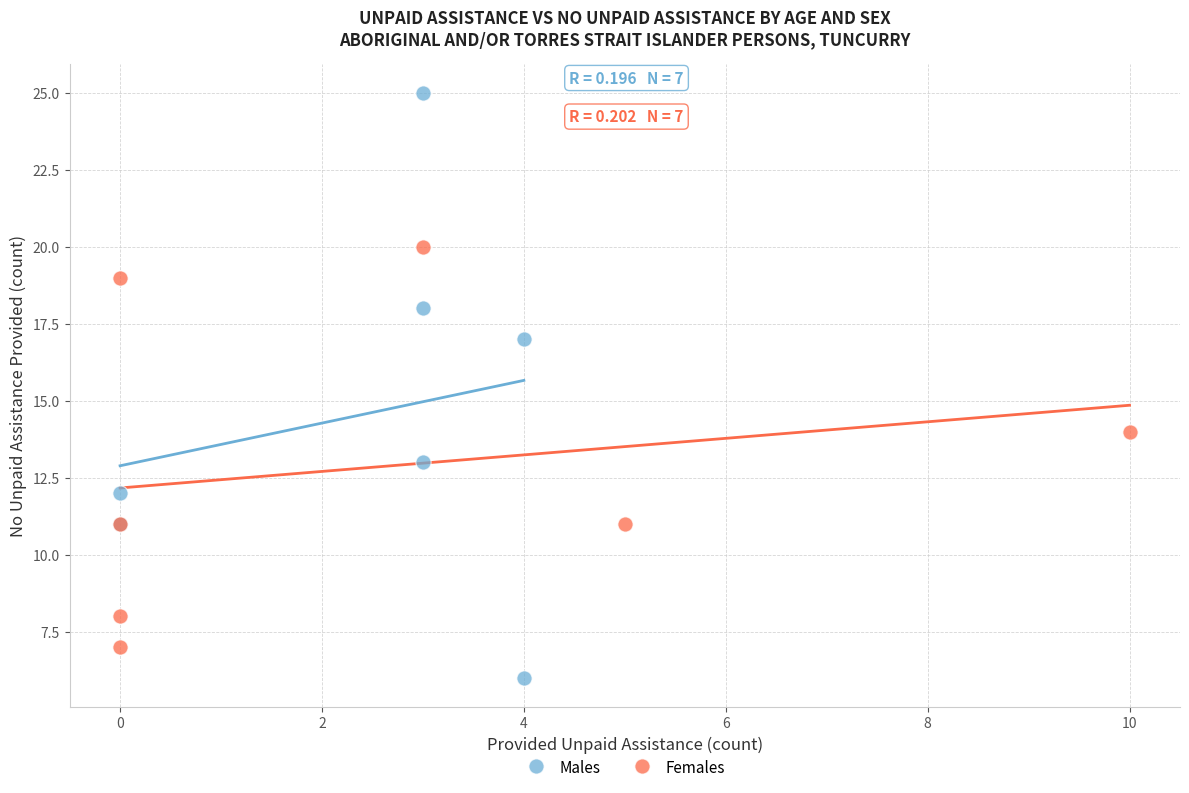

Which series reaches the minimum Y coordinate?

Males